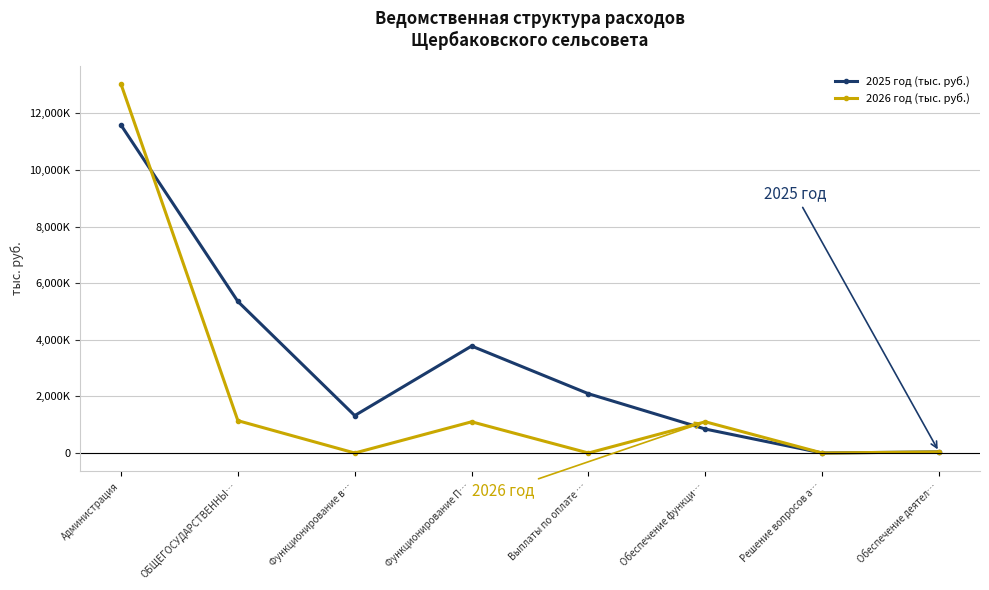

Does the chart display data point markers on the line(s)?

Yes